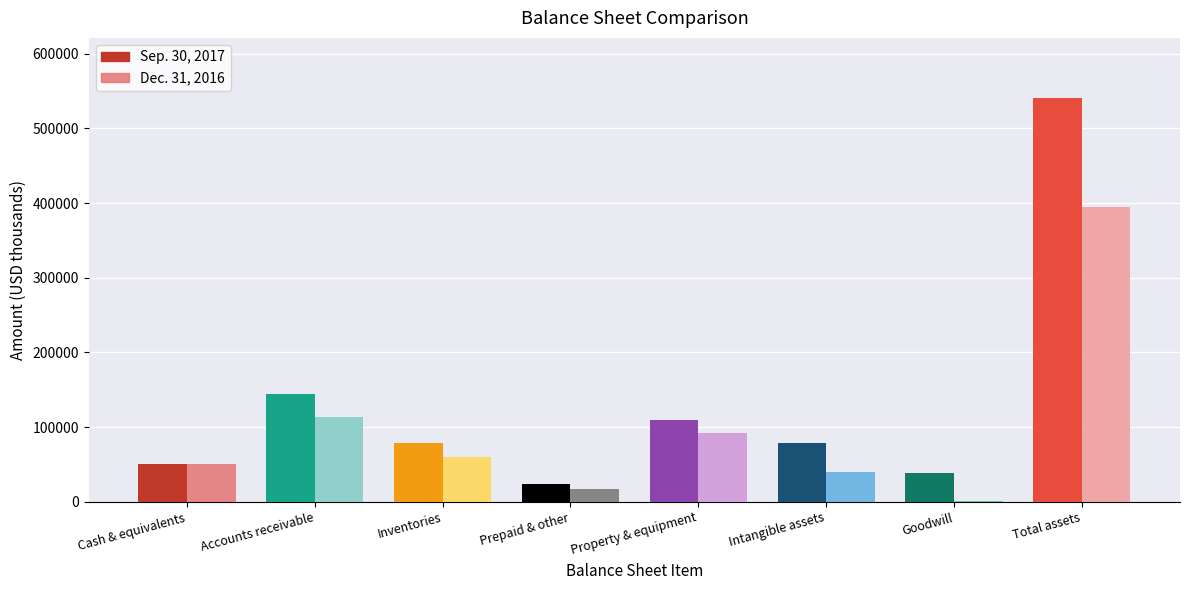

Which category has the lowest value in the Dec. 31, 2016 series?

Goodwill